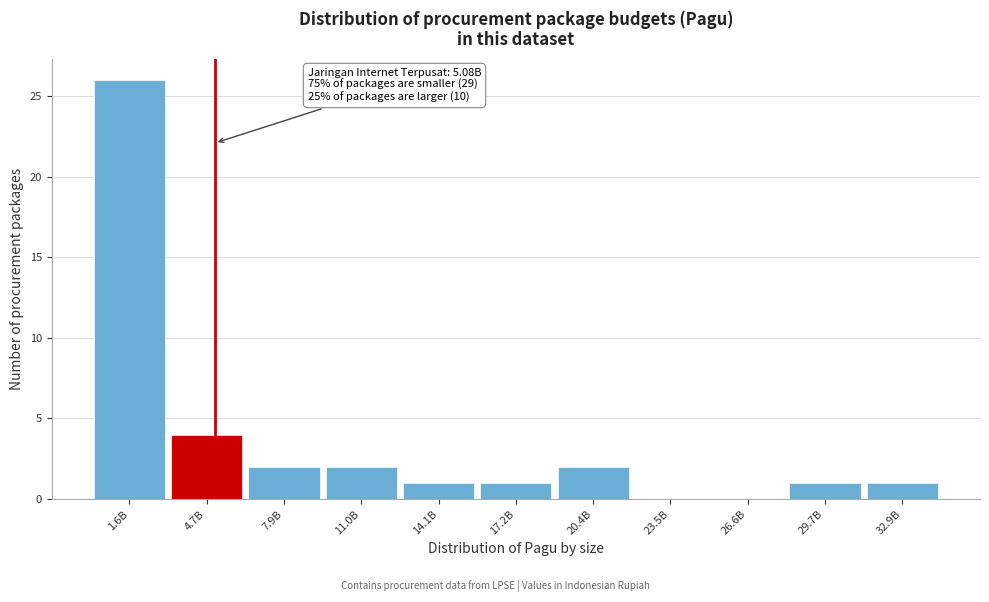

Reading left to right, transcribe all the data shown in this chart.

1.6B=26	4.7B=4	7.9B=2	11.0B=2	14.1B=1	17.2B=1	20.4B=2	23.5B=0	26.6B=0	29.7B=1	32.9B=1